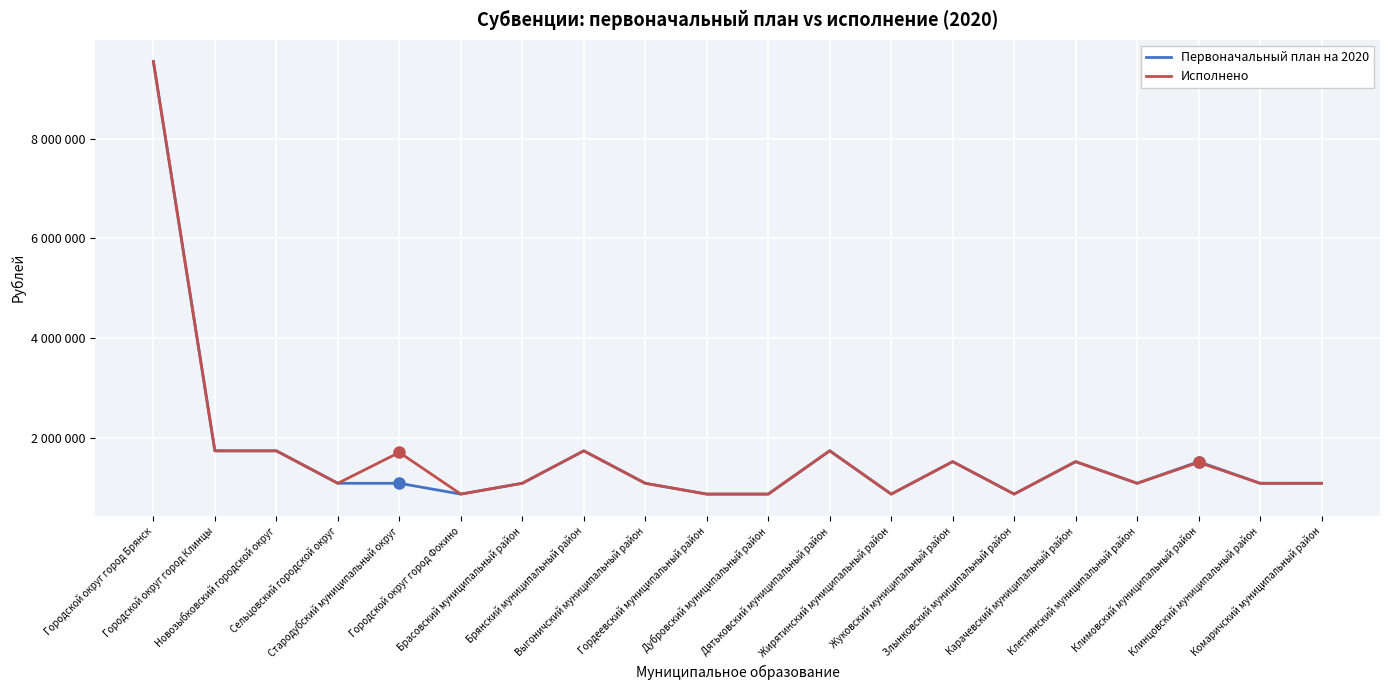

What are all the series names shown in the legend?

Первоначальный план на 2020, Исполнено